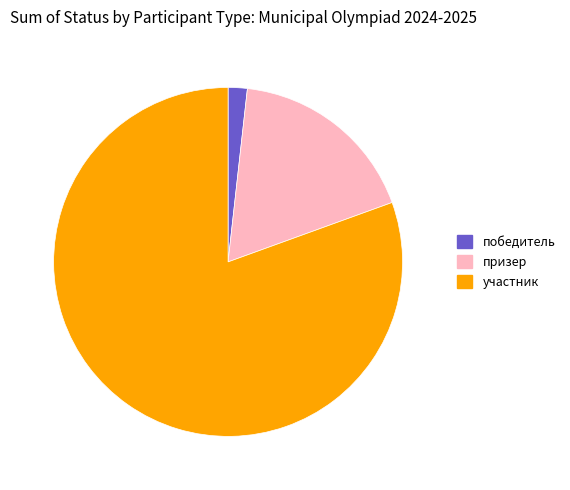

Which category has the biggest portion of the pie?

участник